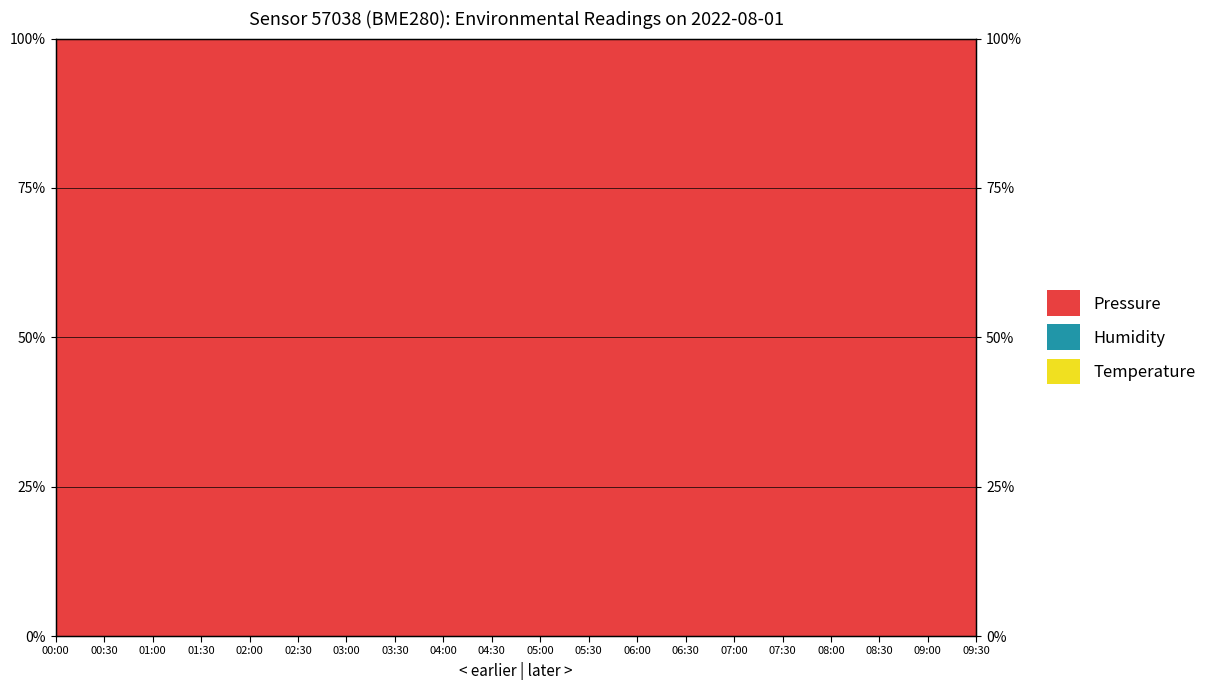

What is the label of the 20th point from the left?

09:30